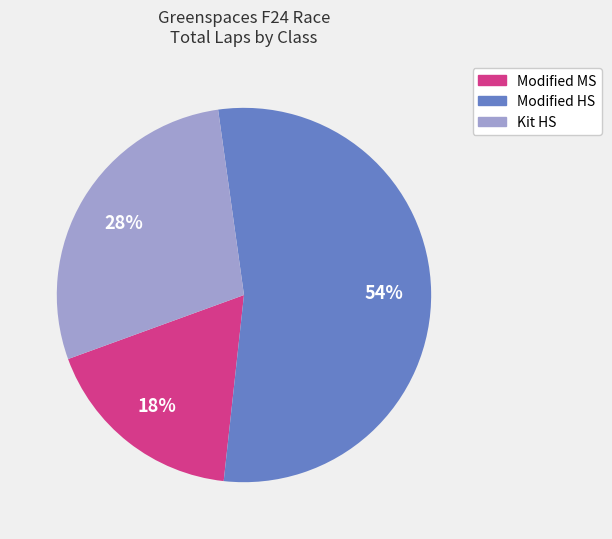

How many slices are in this pie chart?

3